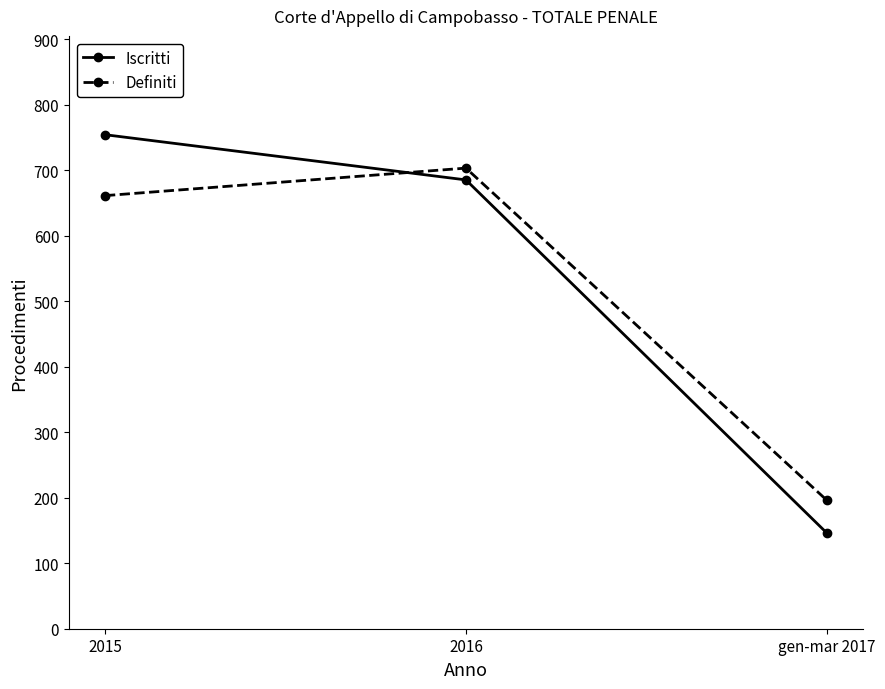

Which series has the widest spread of values?

Iscritti